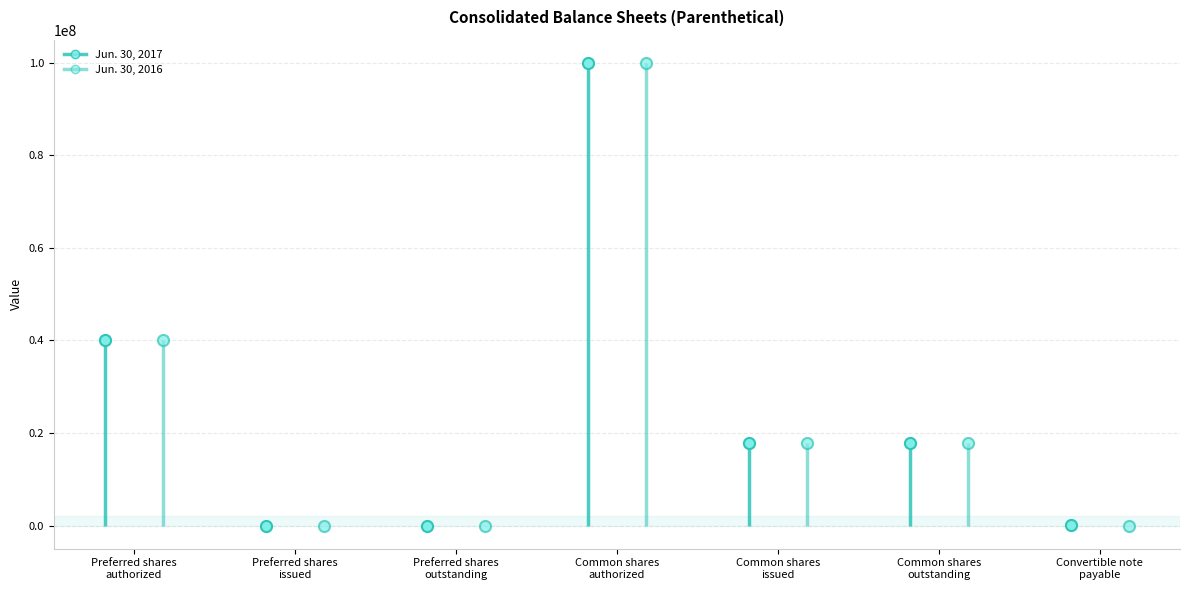

Rank the series by their maximum value, from lowest to highest.

Jun. 30, 2017, Jun. 30, 2016